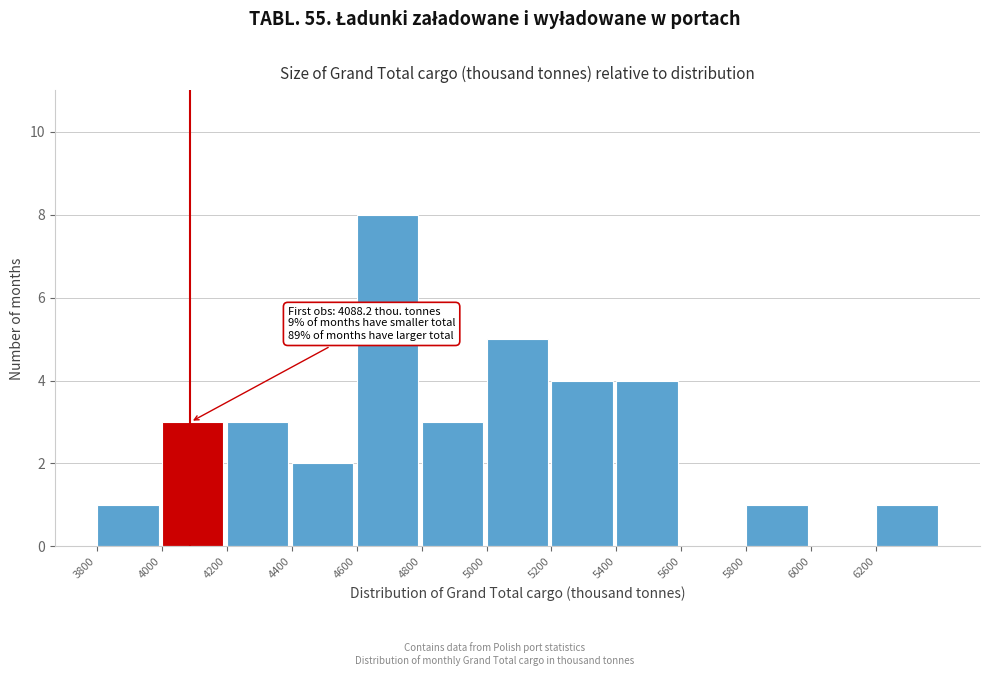

Which range on the x-axis has the tallest bar?

4600 to 4800